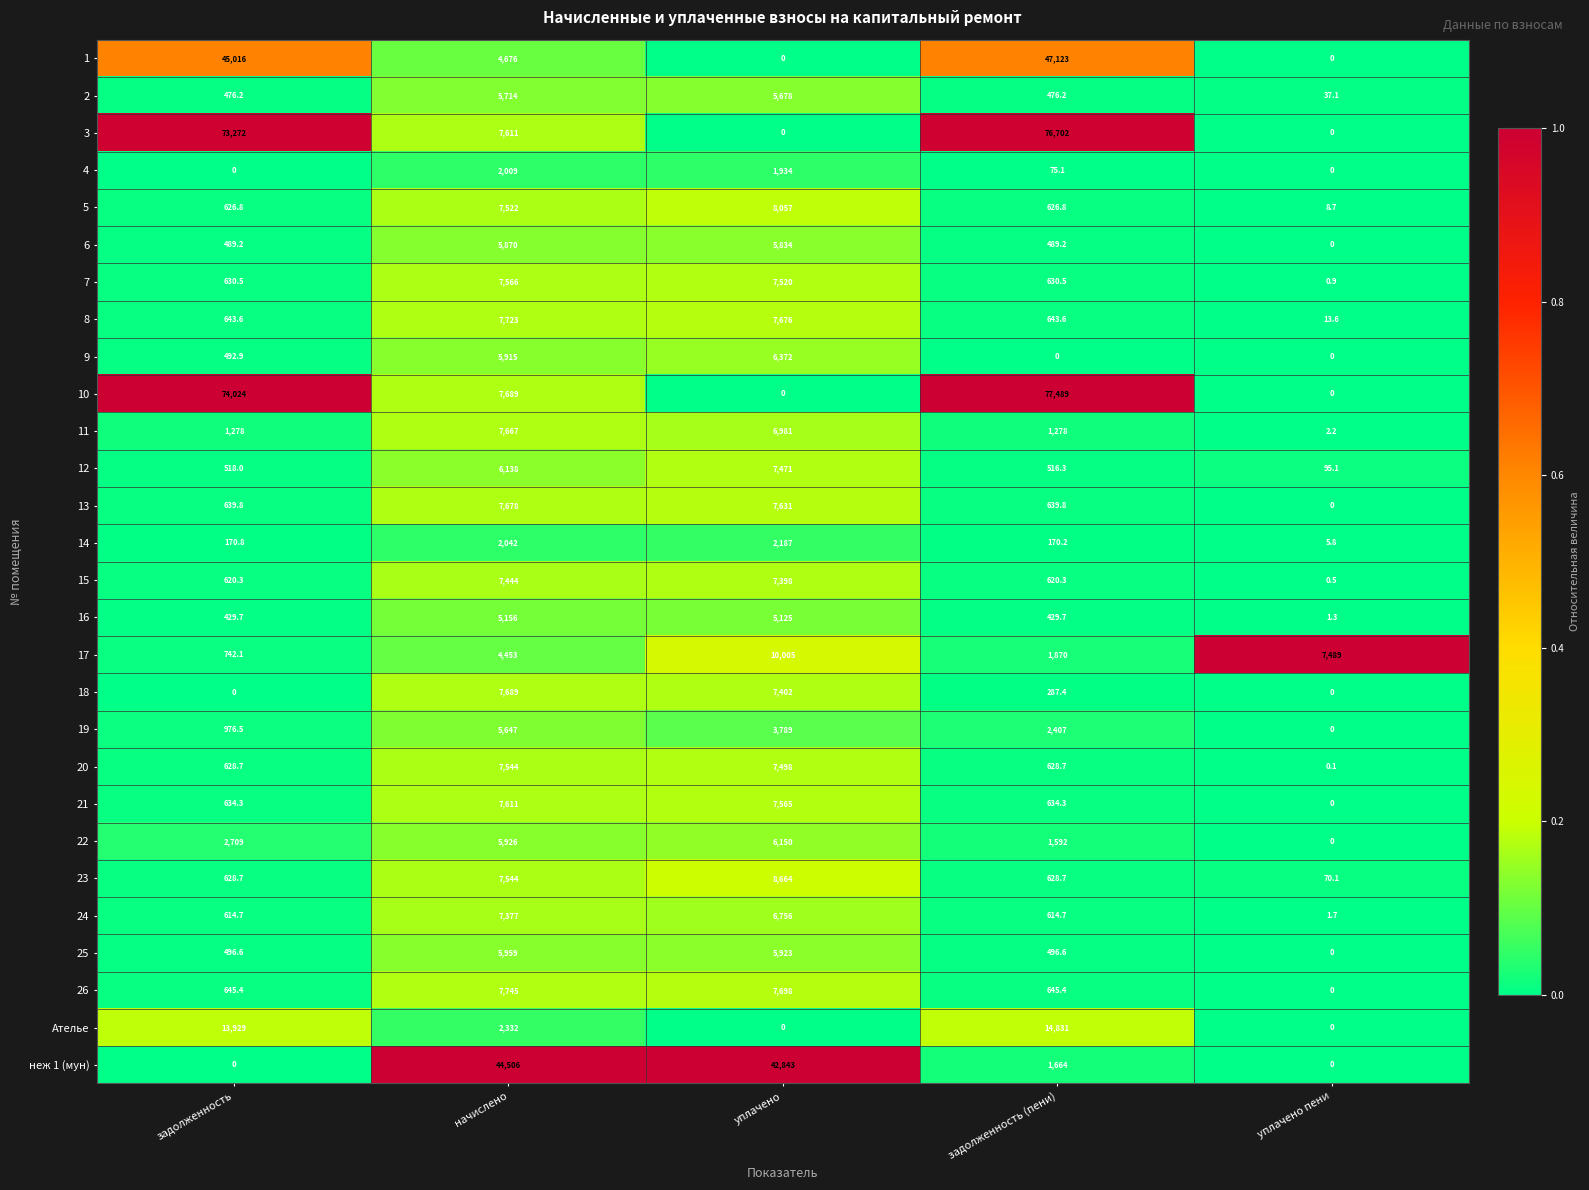

Which series has the largest range (max minus min)?

10